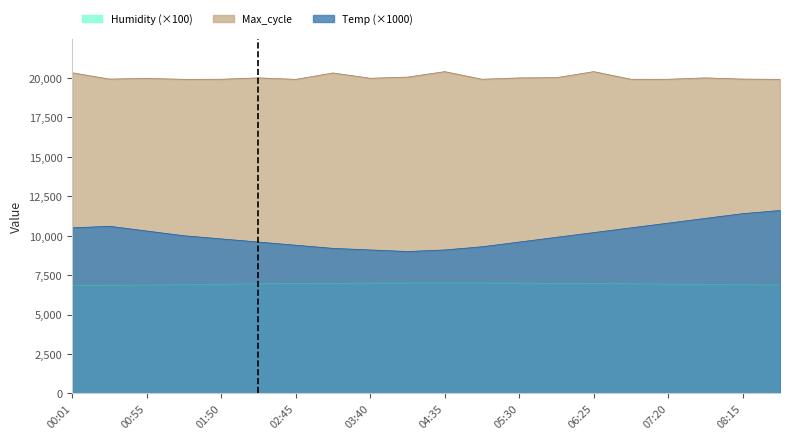

What position from the right is 08:15?

2